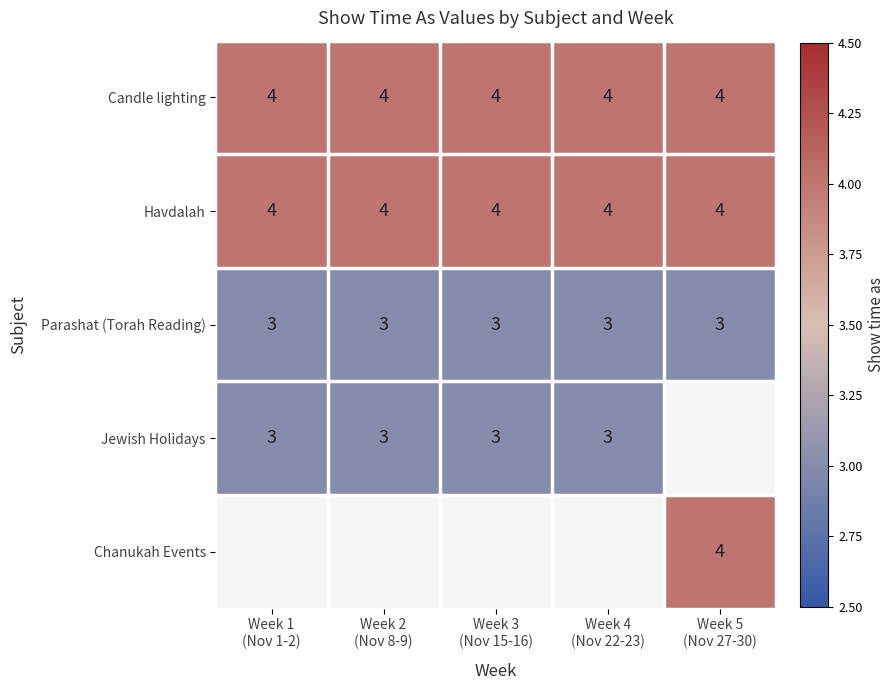

What is the sum of all Candle lighting values?

20